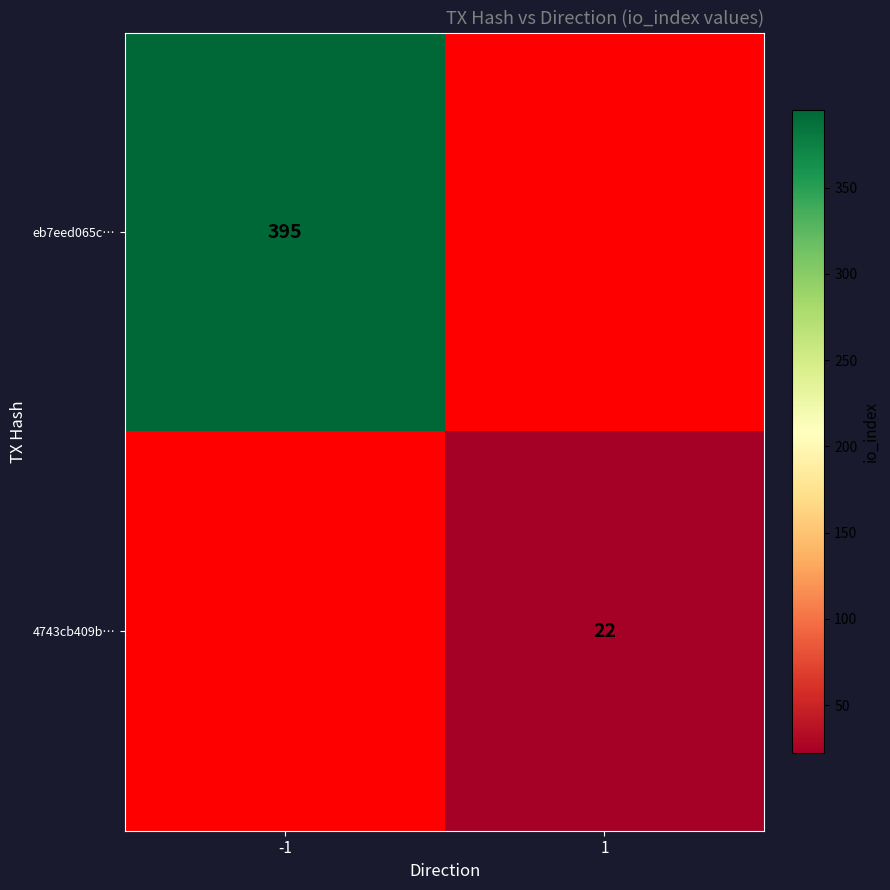

Which has a higher value, 1 or -1?

-1